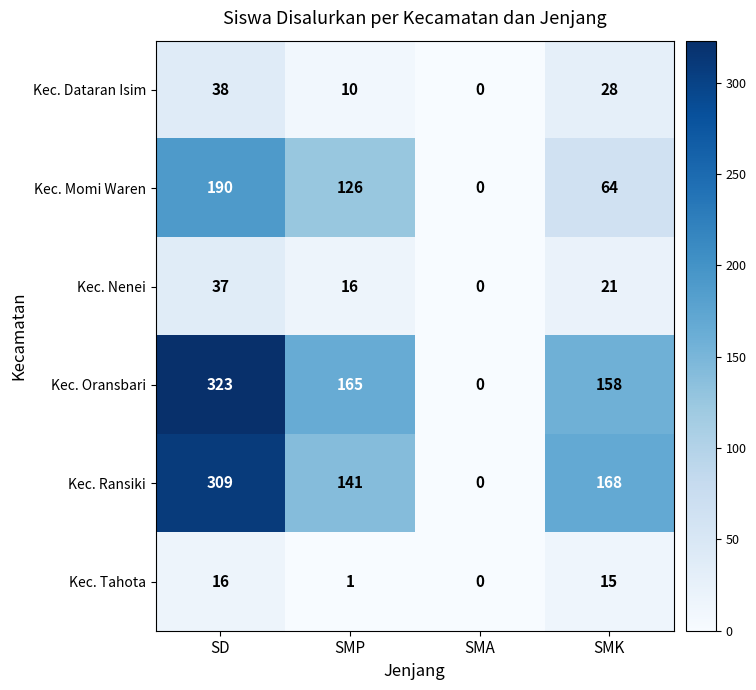

Rank the series by their maximum value, from lowest to highest.

Kec. Tahota, Kec. Nenei, Kec. Dataran Isim, Kec. Momi Waren, Kec. Ransiki, Kec. Oransbari